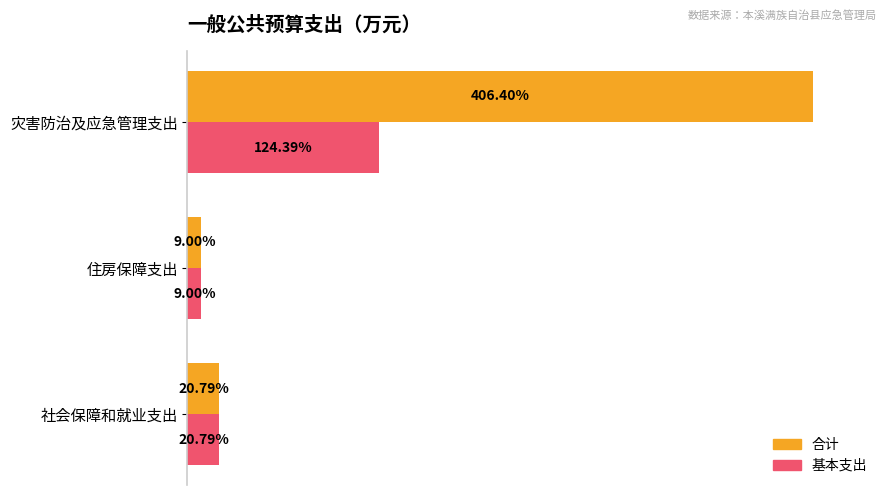

Rank the series by their average value, from highest to lowest.

合计, 基本支出